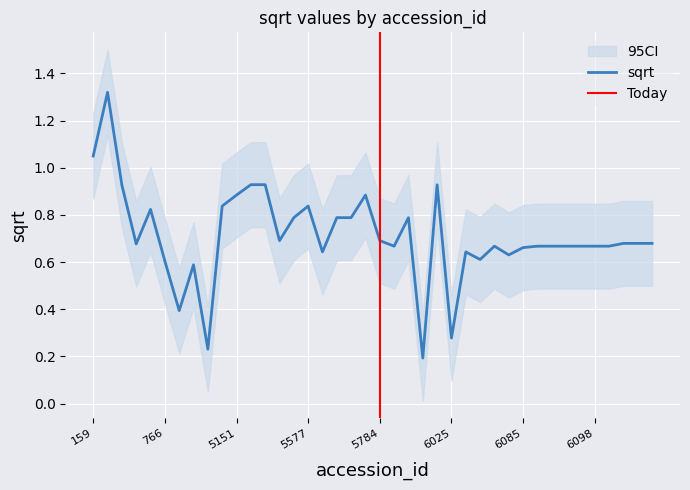

What is the sum of the values at 265 and 6073?

2.0